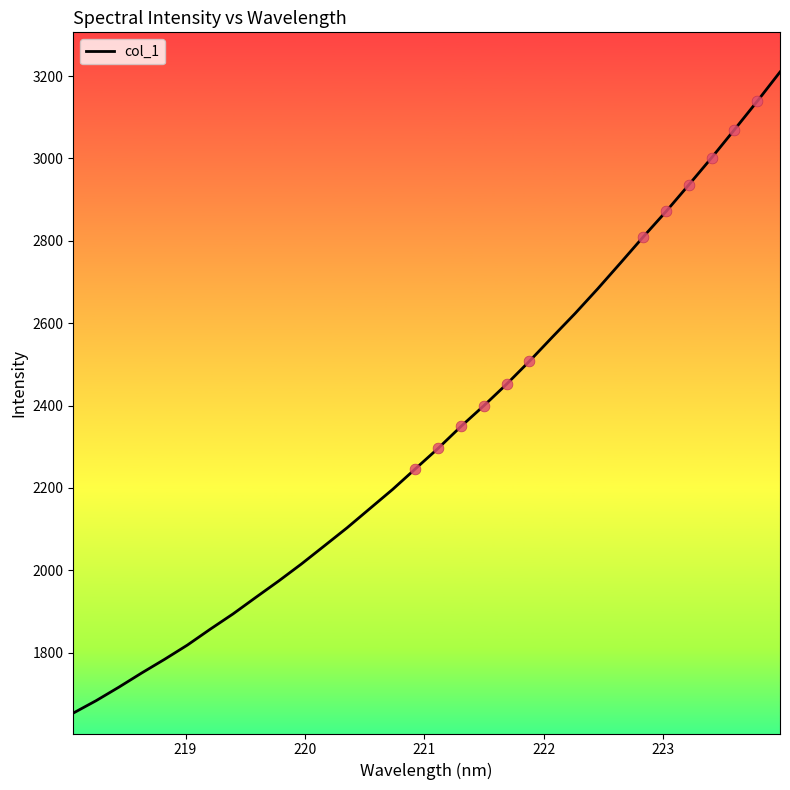

What is the difference between the maximum and minimum values?

1556.7